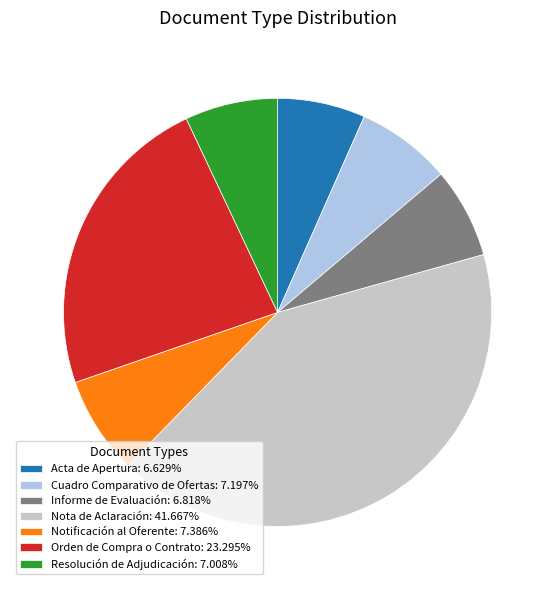

Do Orden de Compra o Contrato: 23.295% and Nota de Aclaración: 41.667% together represent more than half of the pie?

Yes